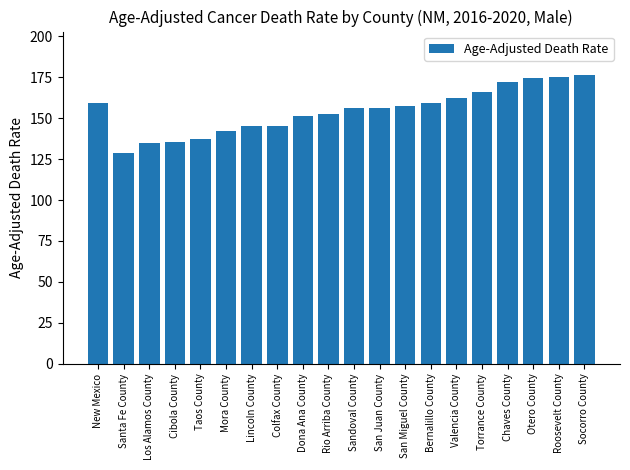

What is the average value?

154.3